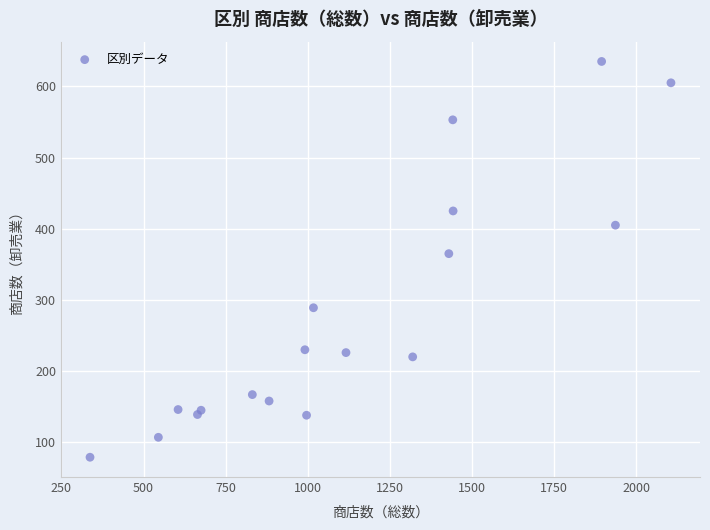

What Y value in the scatter plot is closest to 357?

365